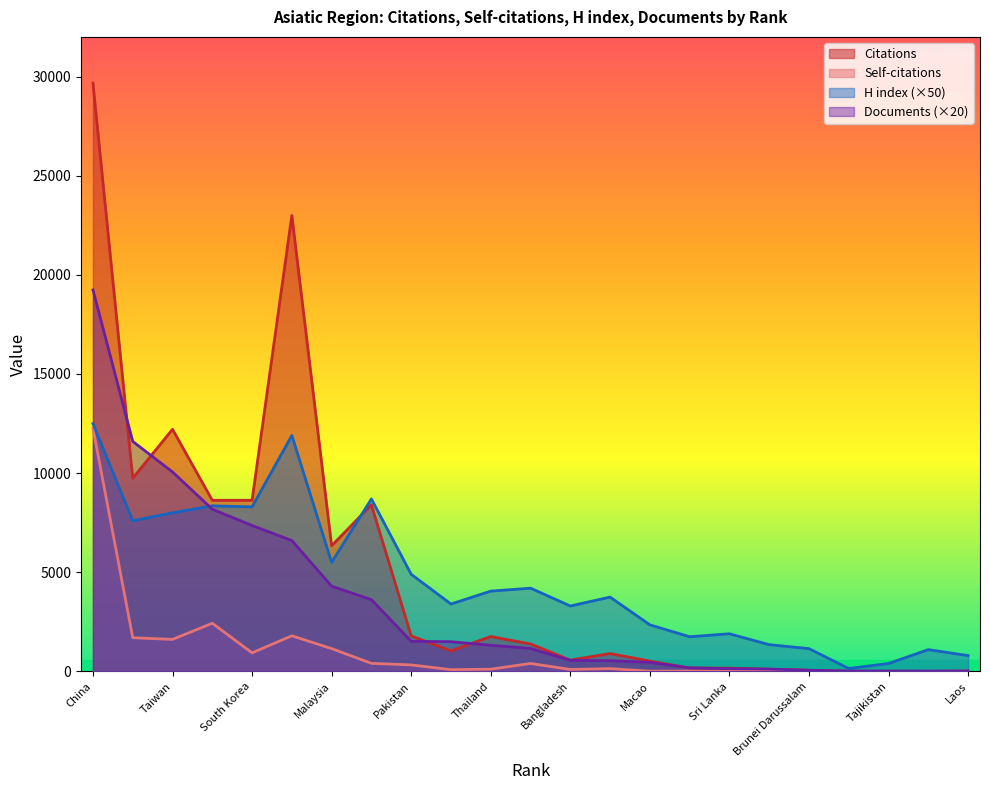

Rank the series by their maximum value, from highest to lowest.

Citations, Documents, H index, Self-citations